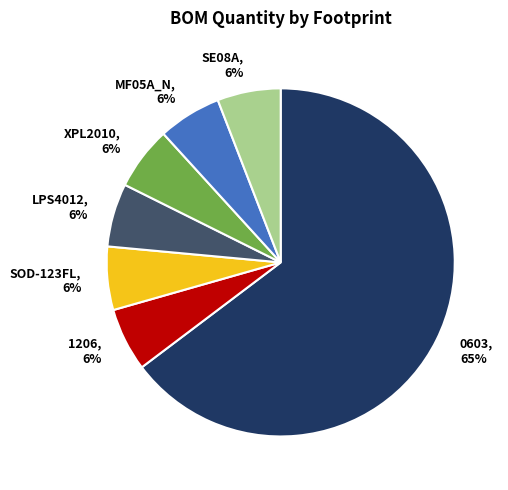

Is there any slice that represents more than half of the pie?

Yes